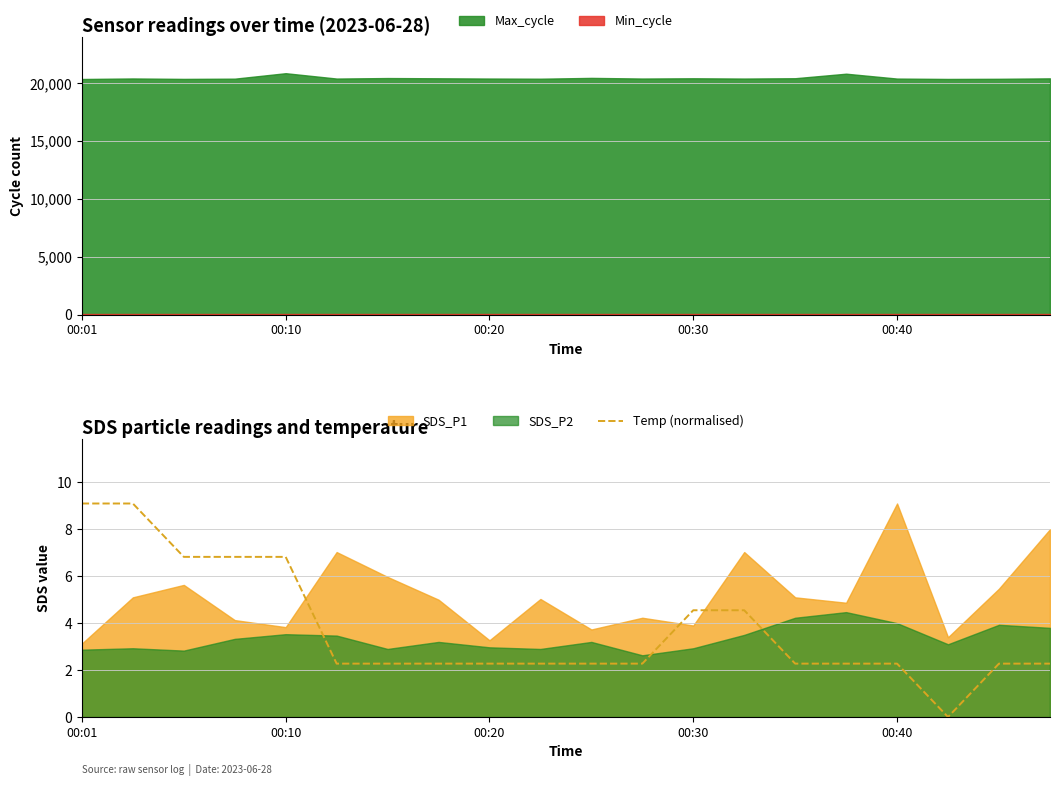

Reading right to left, extract all data points from this chart.

2.3	2.3	0.0	2.3	2.3	2.3	4.5	4.5	2.3	2.3	2.3	2.3	2.3	2.3	2.3	6.8	6.8	6.8	9.1	9.1